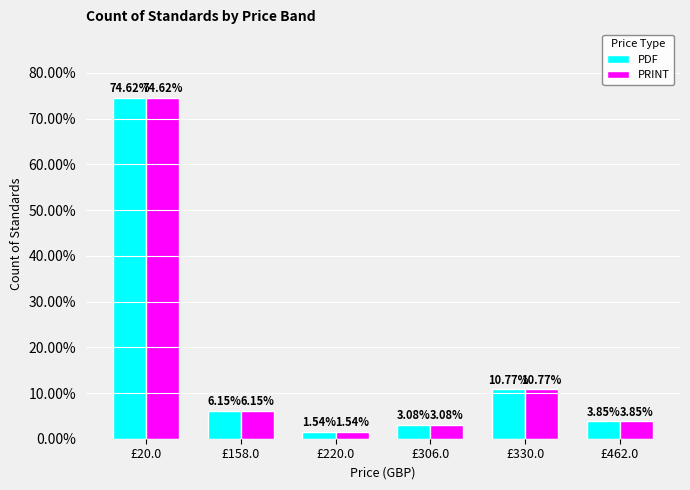

Count the number of categories in the chart.

6